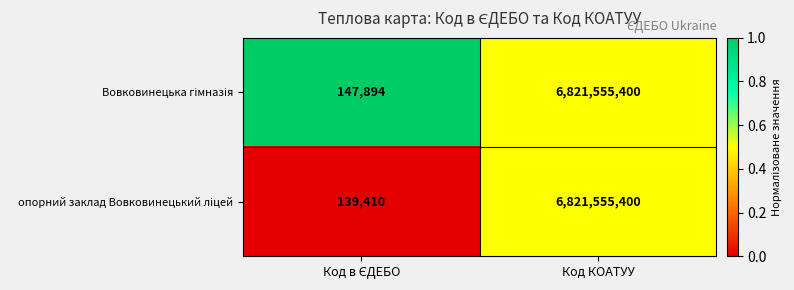

What is the total value across all series at Код КОАТУУ?

13643110800